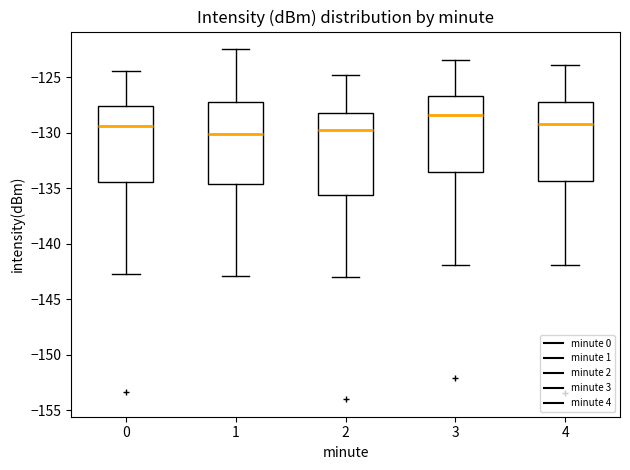

Reading left to right, transcribe this box plot: for each box, give where its median line is, the range the box spans, and where its two whiskers end, as read against the y-axis. The values are not printed on the chart, so give them approximately, as read against the axis.

0: median -129.5, box -134.5 to -127.5, whiskers -142.5 to -124.5
1: median -130.0, box -134.5 to -127.0, whiskers -143.0 to -122.5
2: median -129.5, box -135.5 to -128.0, whiskers -143.0 to -125.0
3: median -128.5, box -133.5 to -126.5, whiskers -142.0 to -123.5
4: median -129.0, box -134.5 to -127.0, whiskers -142.0 to -124.0